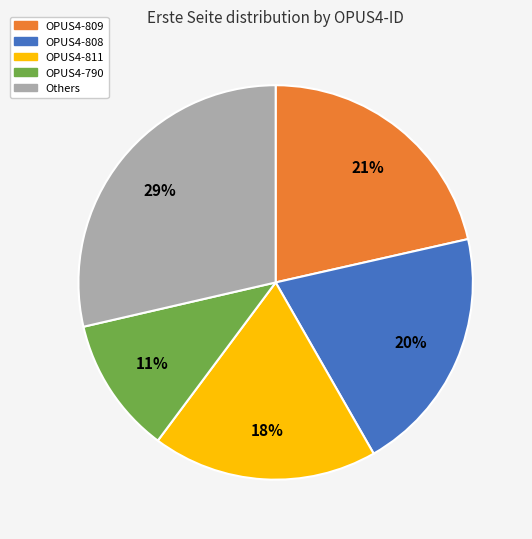

How many segments does this pie chart have?

5